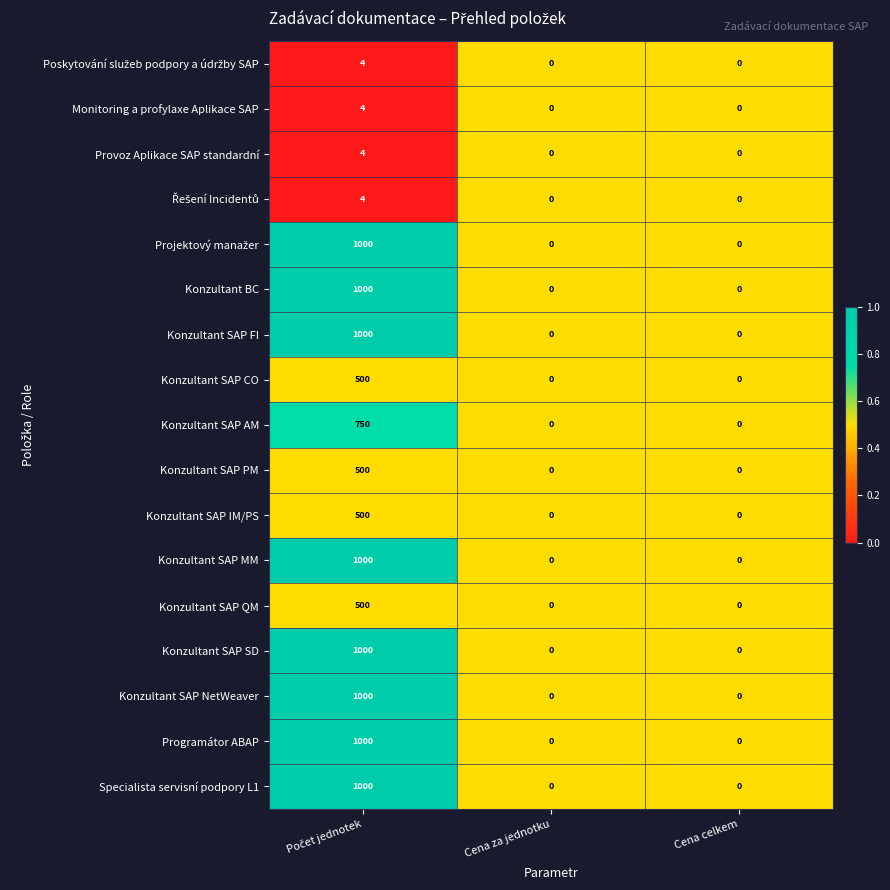

Count the Konzultant SAP PM values in the range 0 to 500.

3